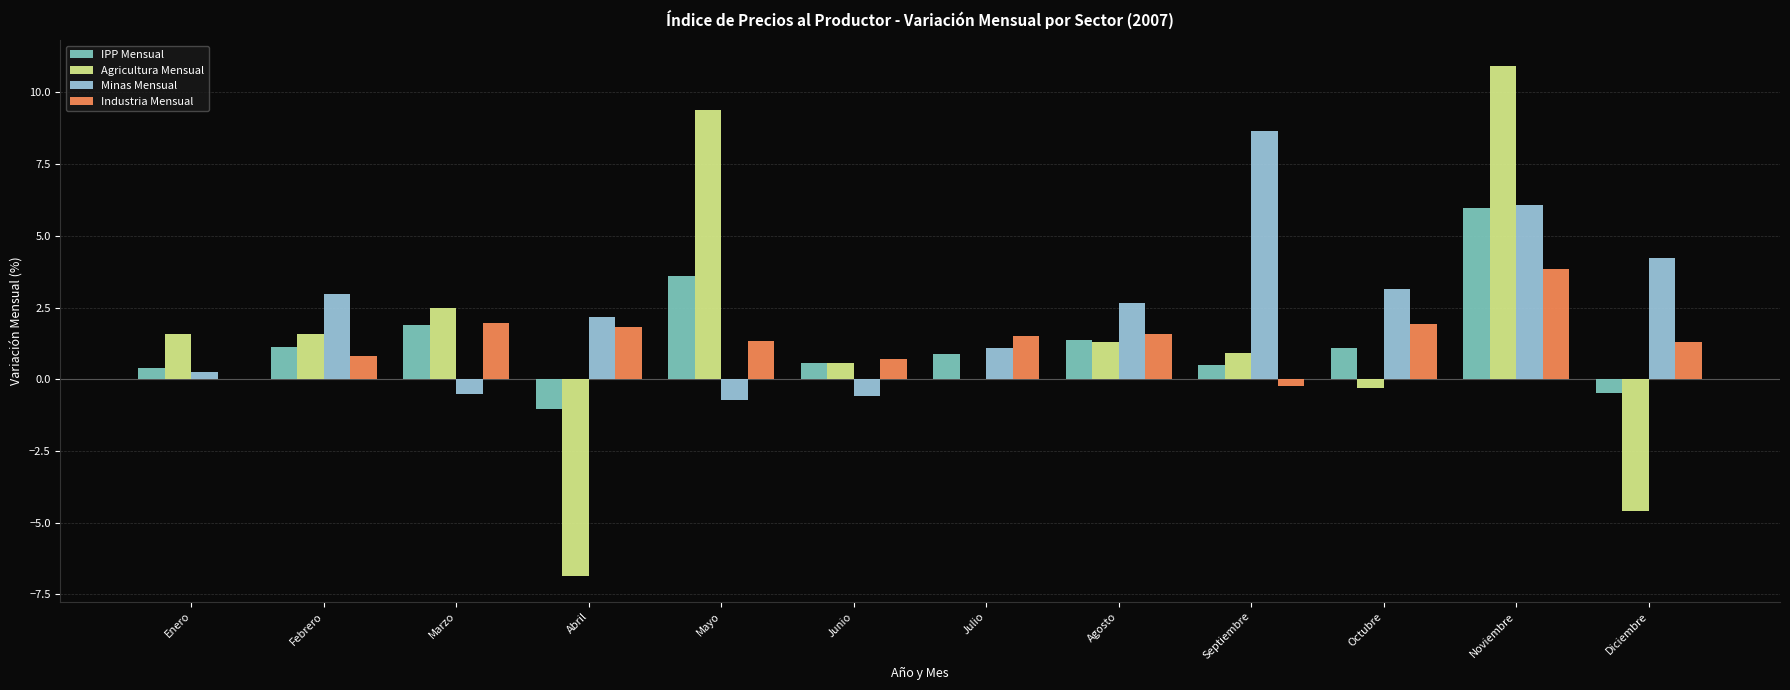

Between Enero and Noviembre, which series saw the biggest shift?

Agricultura Mensual